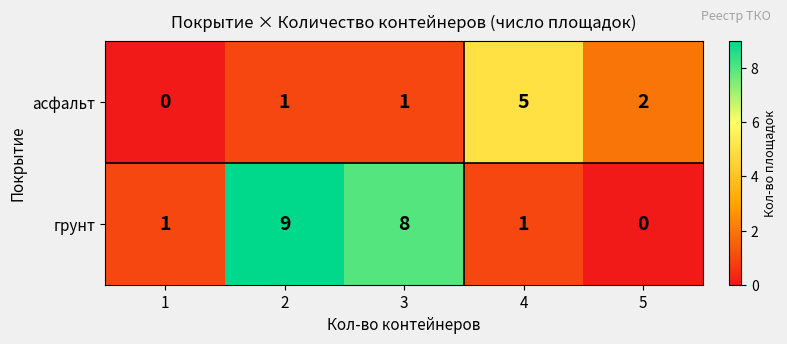

Which series has the largest total across all categories?

грунт